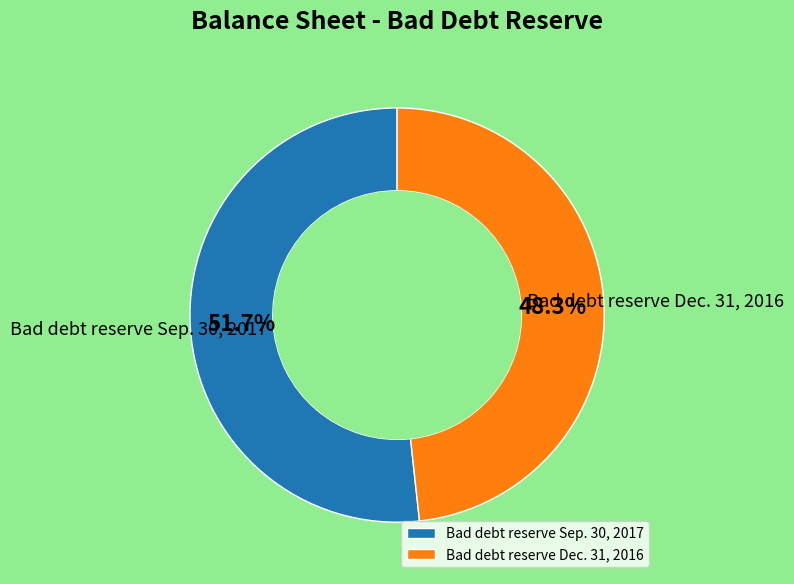

Which slice is the largest?

Bad debt reserve Sep. 30, 2017